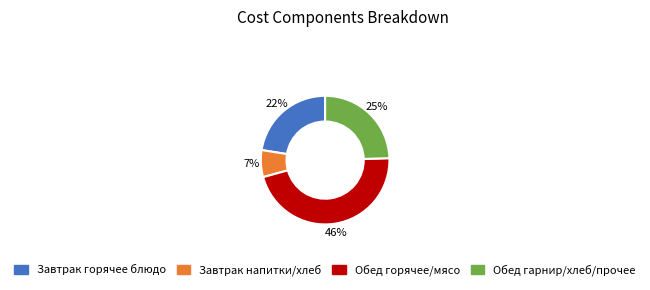

How many segments does this pie chart have?

4